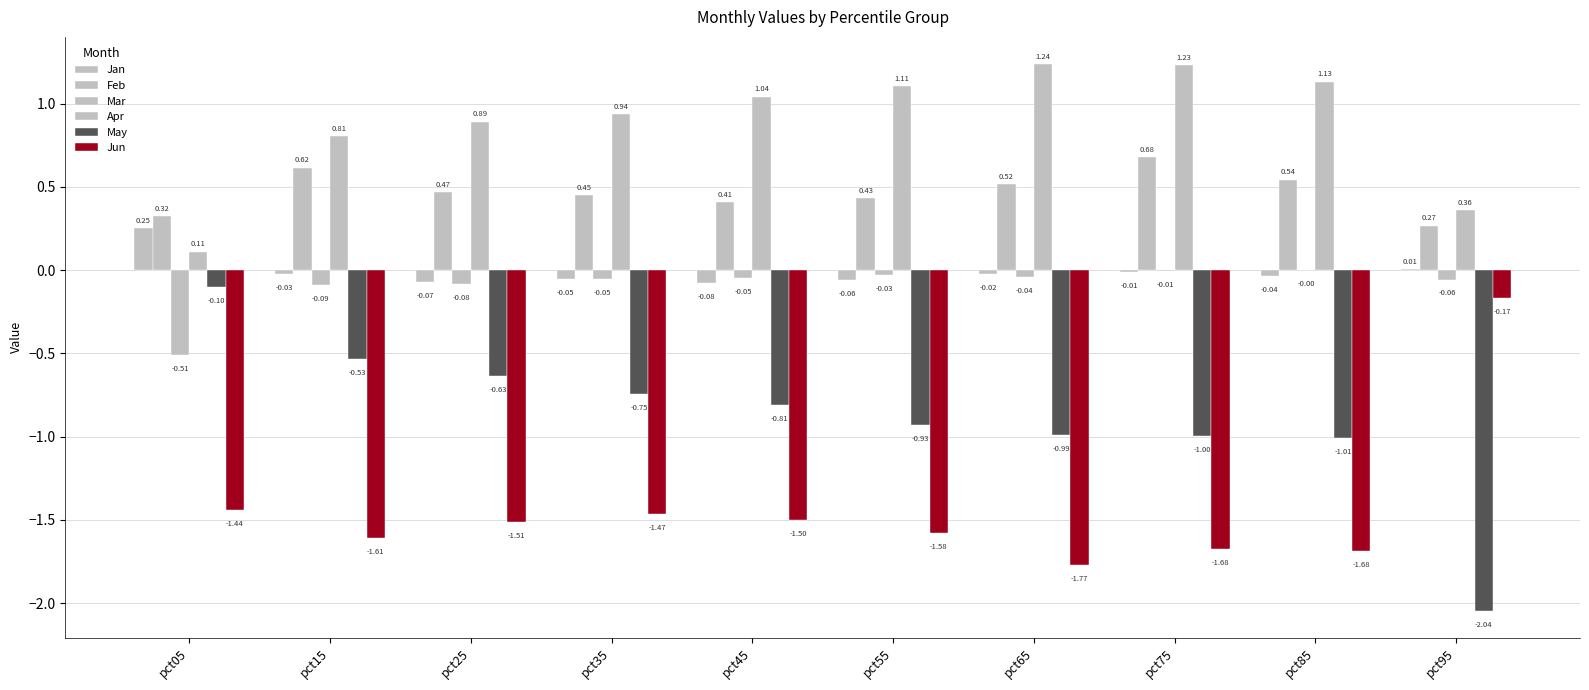

Which has a higher value, pct75 or pct25?

pct75